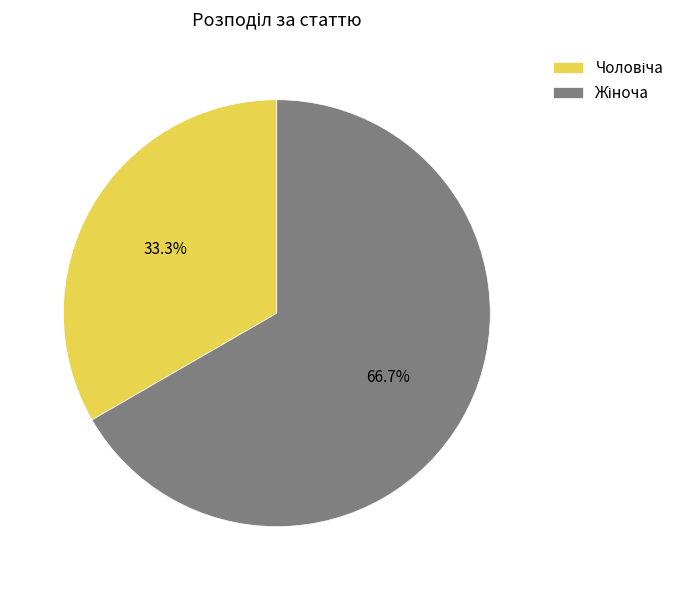

Is there any slice that represents more than half of the pie?

Yes